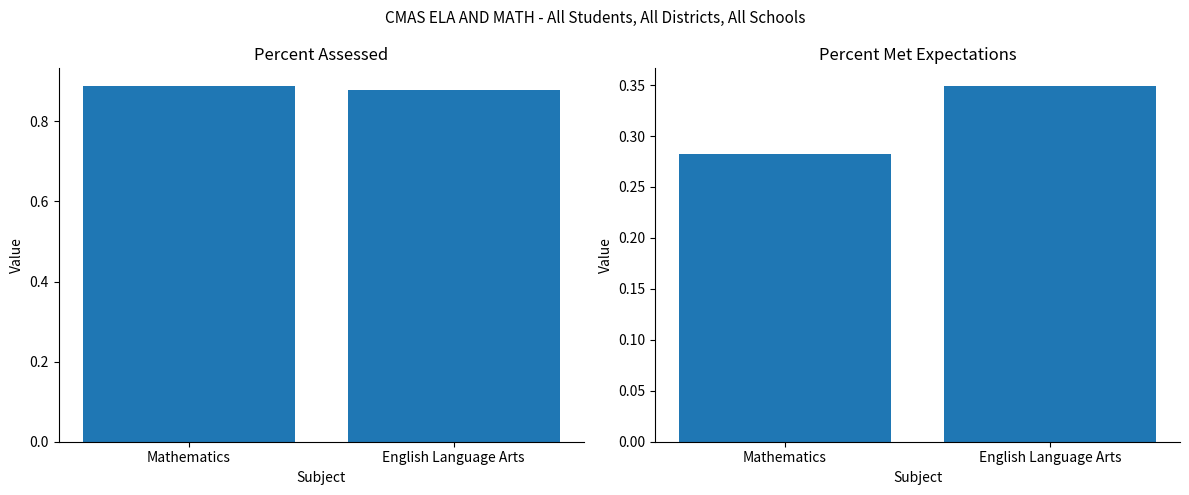

Which series has the widest spread of values?

Percent Met Expectations